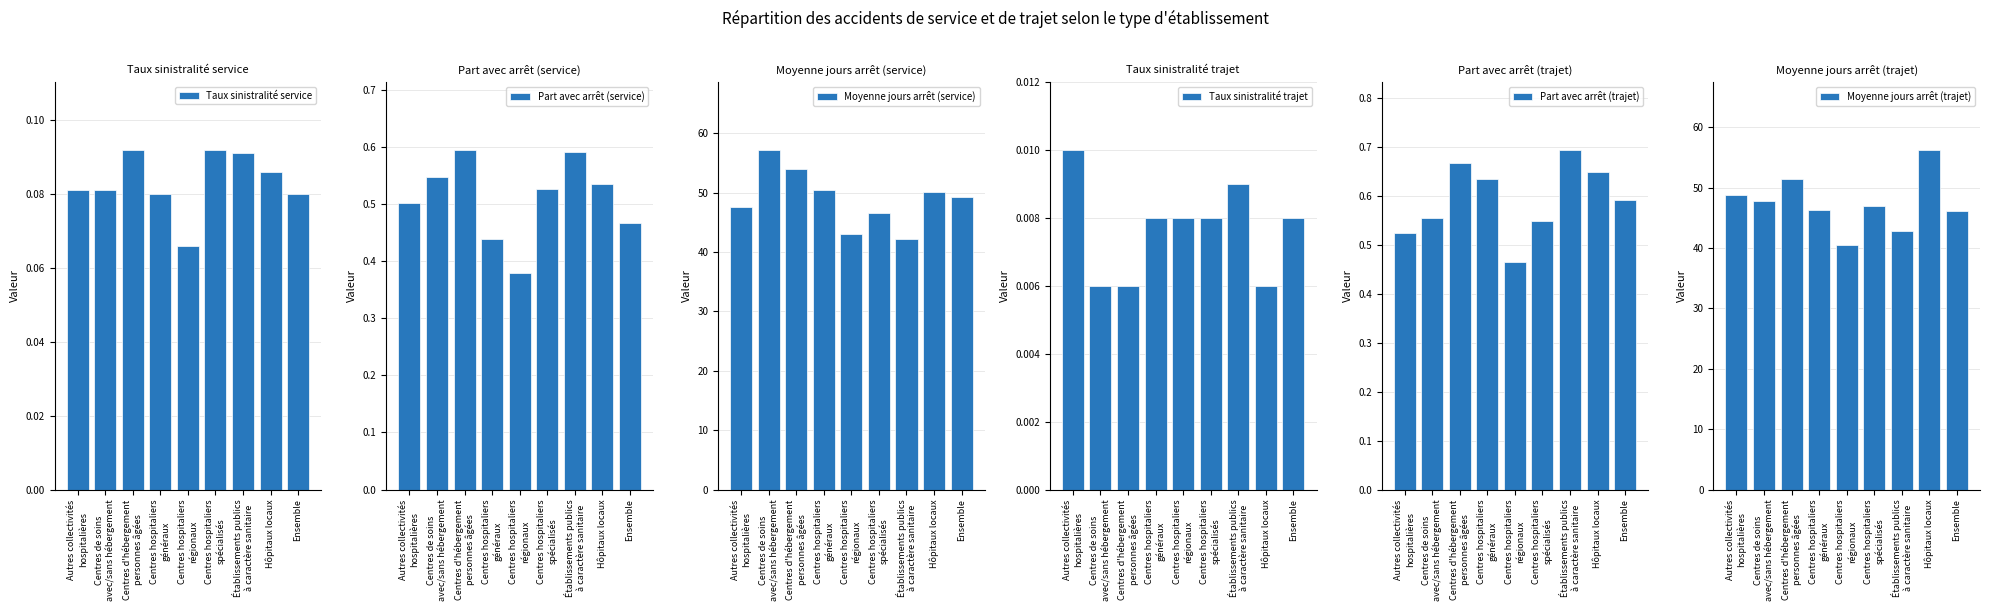

What is the average value of the Taux sinistralité service series?

0.1